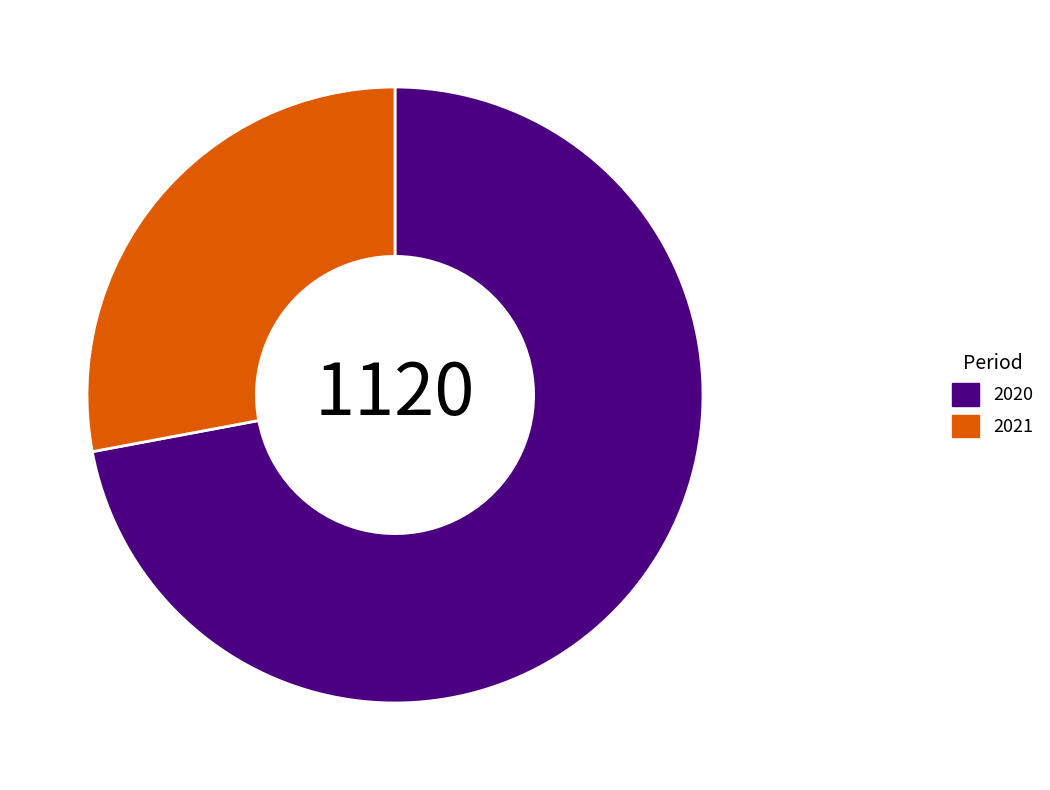

Approximately how many times larger is the value at 2020 compared to 2021?

2.6